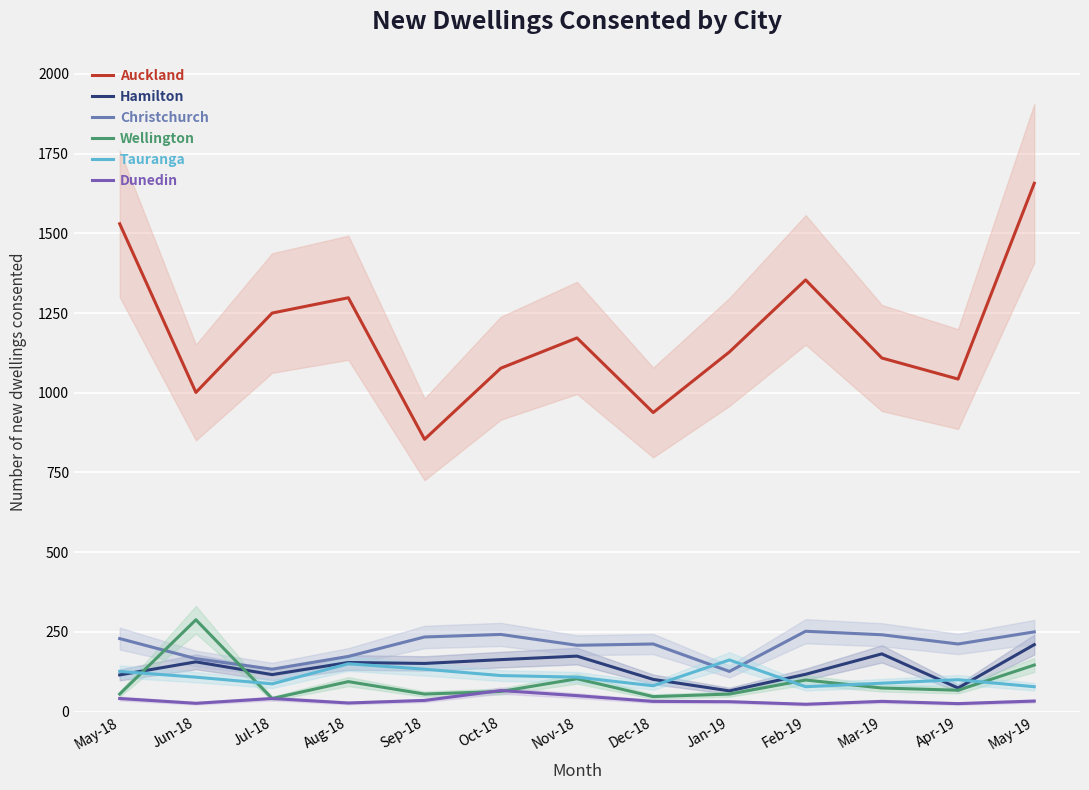

What are all the series names shown in the legend?

Auckland, Hamilton, Christchurch, Wellington, Tauranga, Dunedin